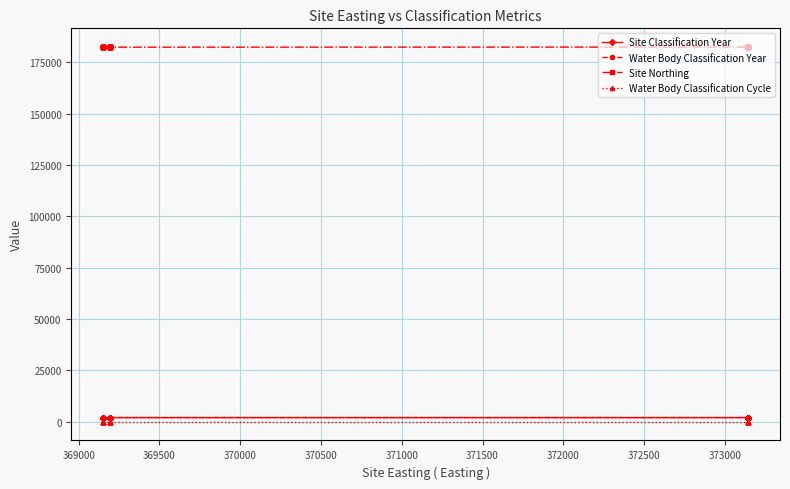

What is the average value of the Water Body Classification Year series?

2014